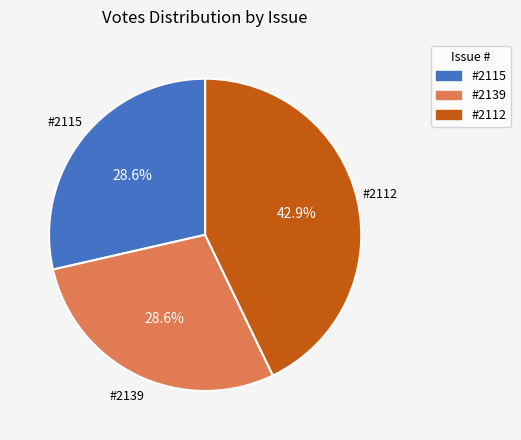

How many slices are in this pie chart?

3